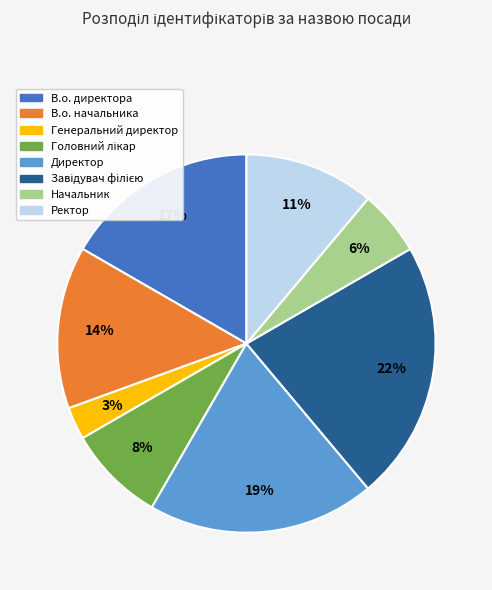

To the nearest percent, what is the difference between the Генеральний директор and Ректор slice percentages?

8%